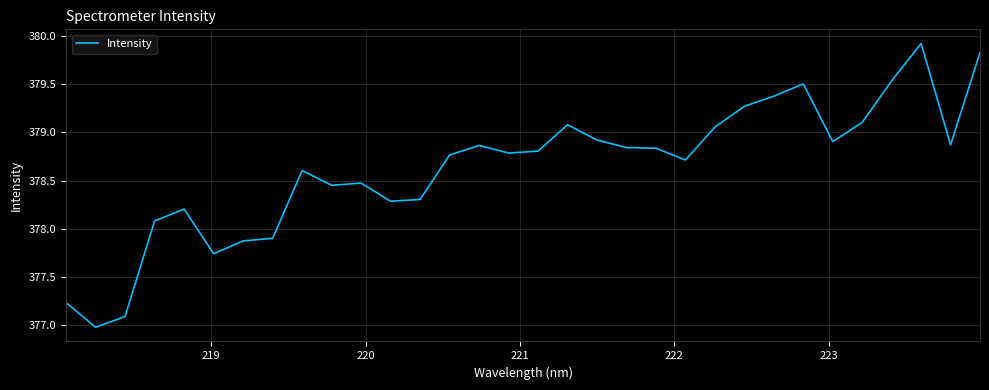

What is the maximum value shown in the chart?

379.9